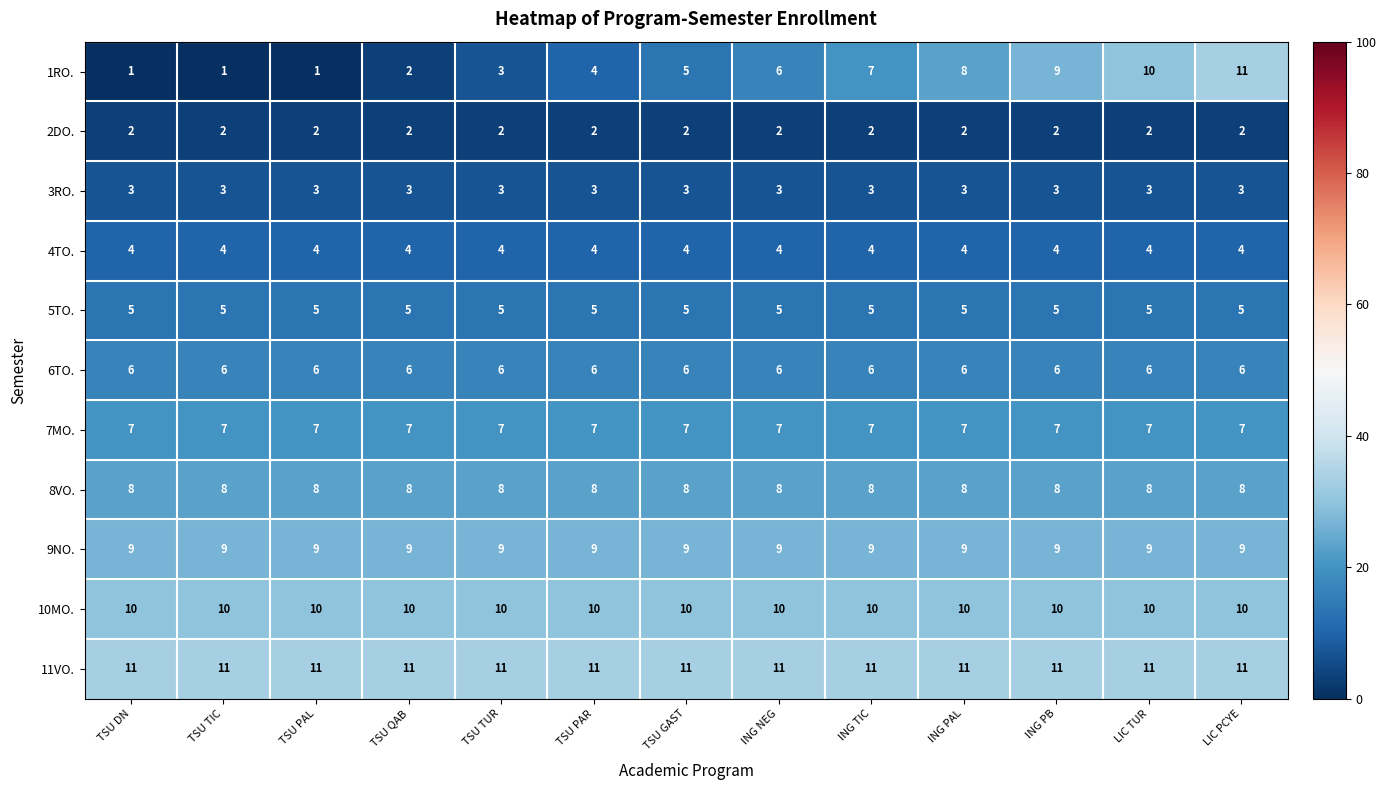

The value of 1RO. at TSU GAST is 9. True or false?

False